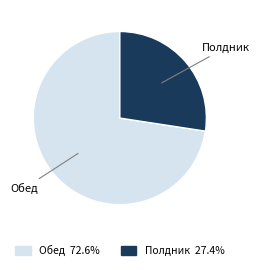

Which category has the biggest portion of the pie?

Обед